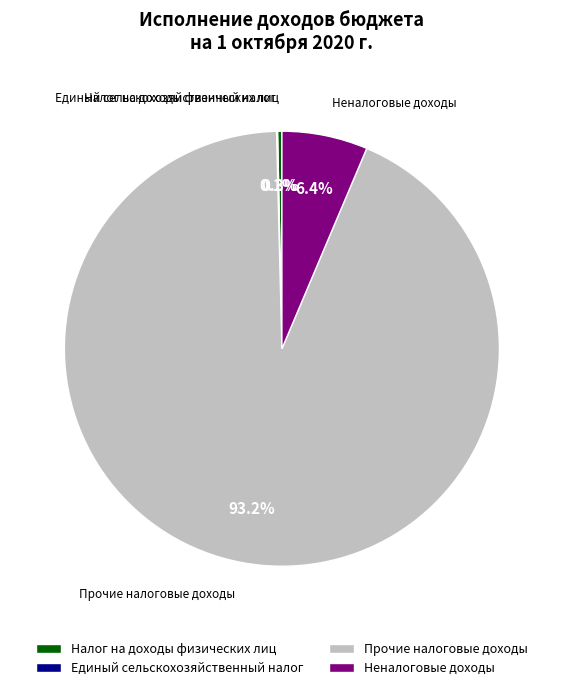

What percentage do Прочие налоговые доходы and Неналоговые доходы together represent?

99.6%